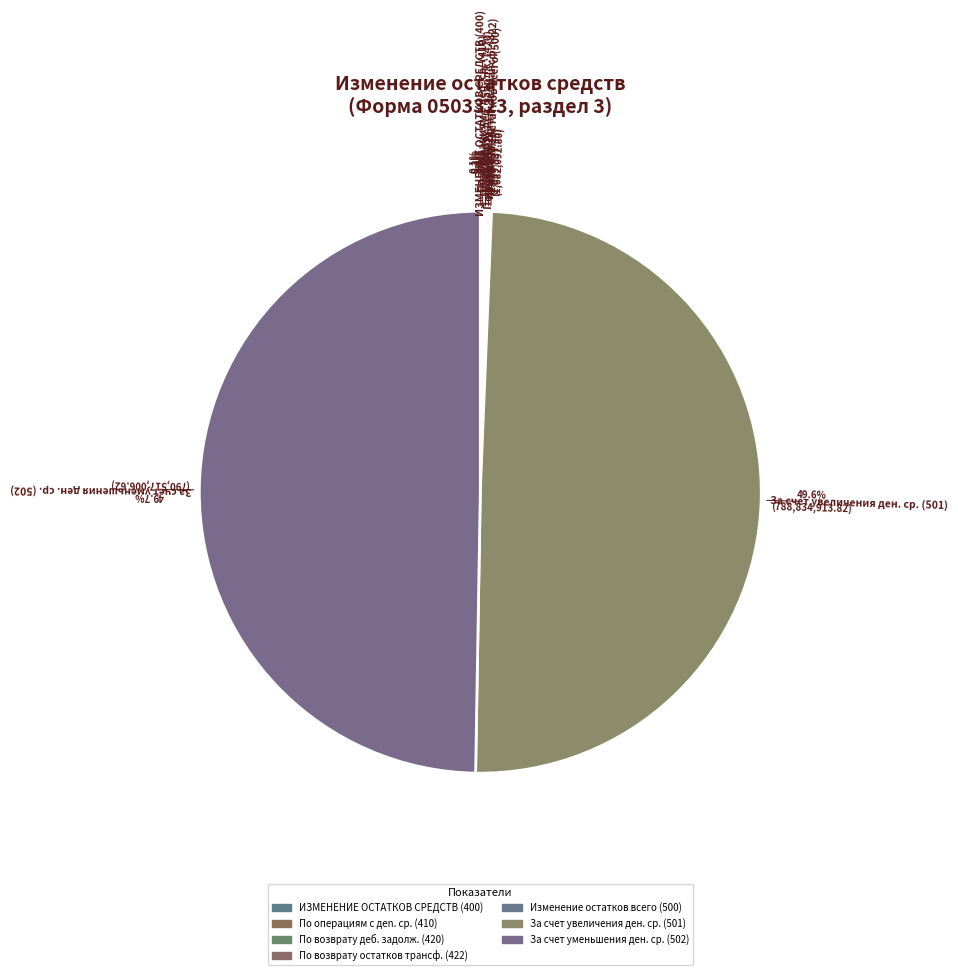

To the nearest percent, what is the difference between the largest and smallest slice percentages?

50%